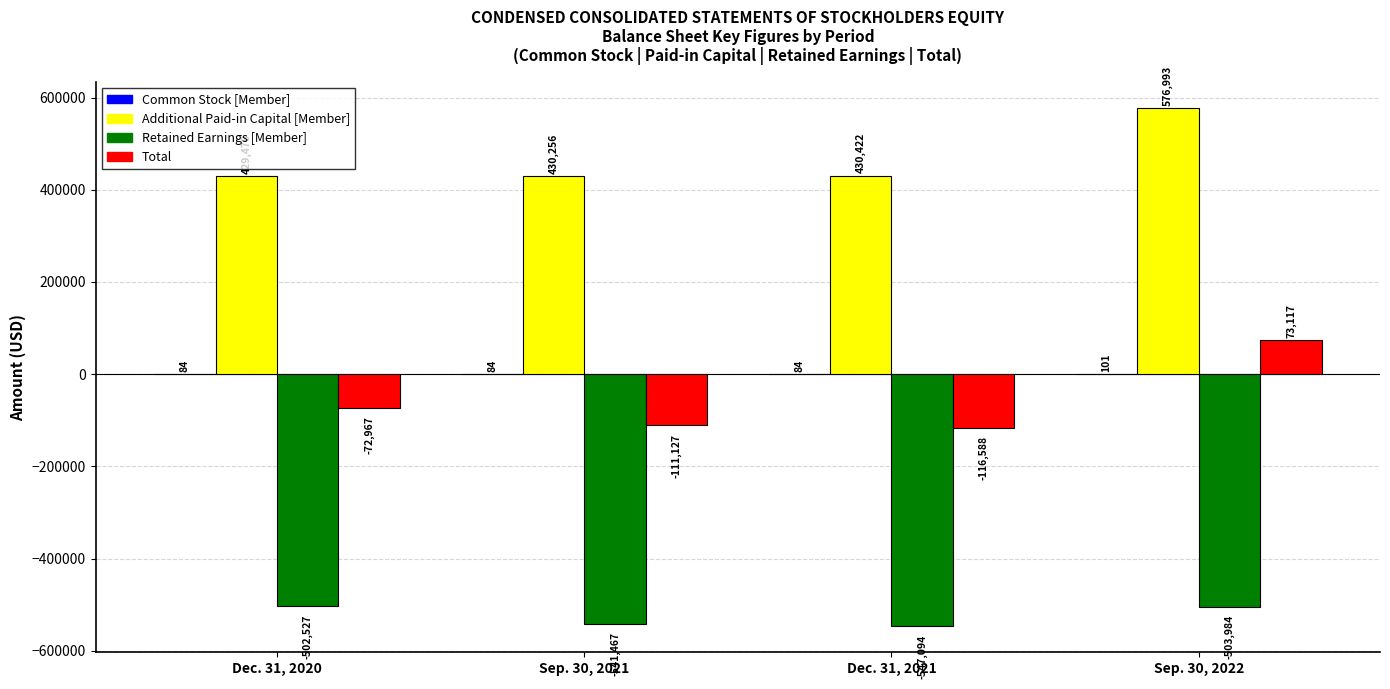

What is the highest value of the Additional Paid-in Capital [Member] series?

576993